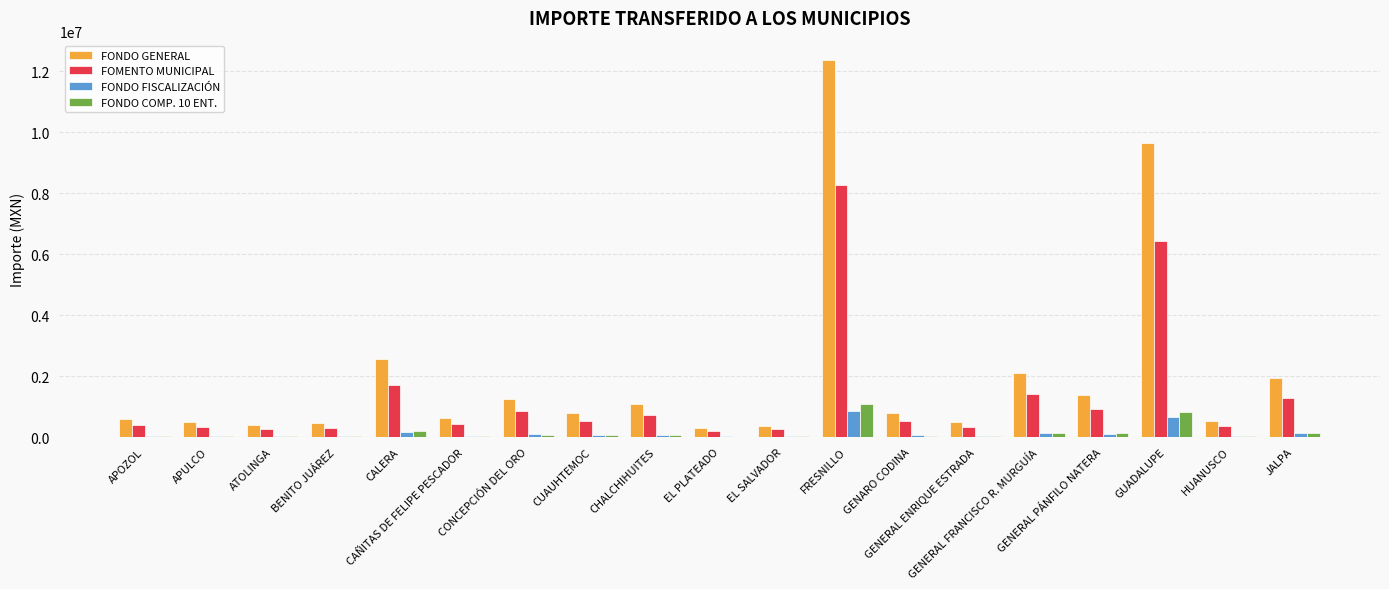

What is the maximum value for FONDO FISCALIZACIÓN?

839889